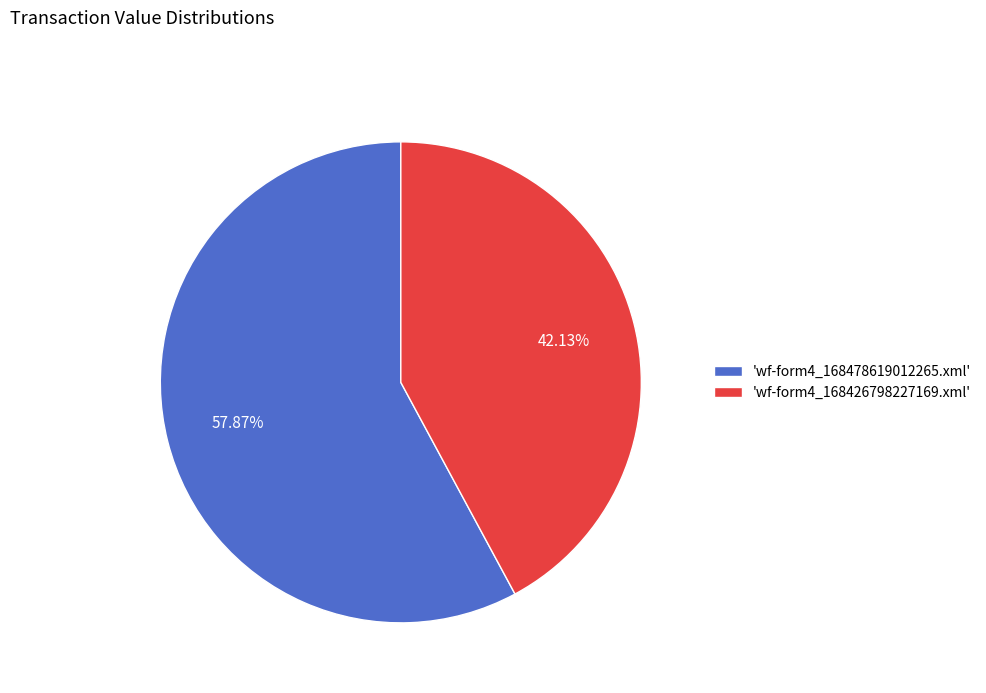

Do 'wf-form4_168478619012265.xml' and 'wf-form4_168426798227169.xml' together represent more than half of the pie?

Yes